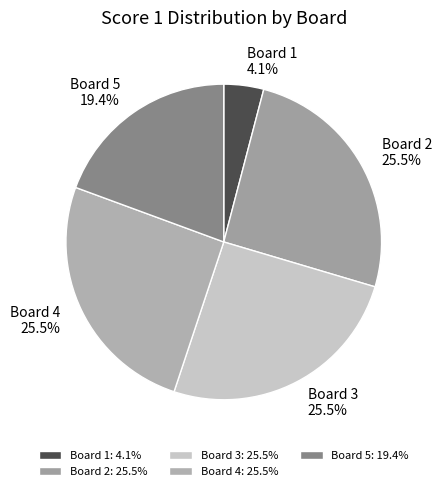

Between Board 2 and Board 1, which is larger?

Board 2